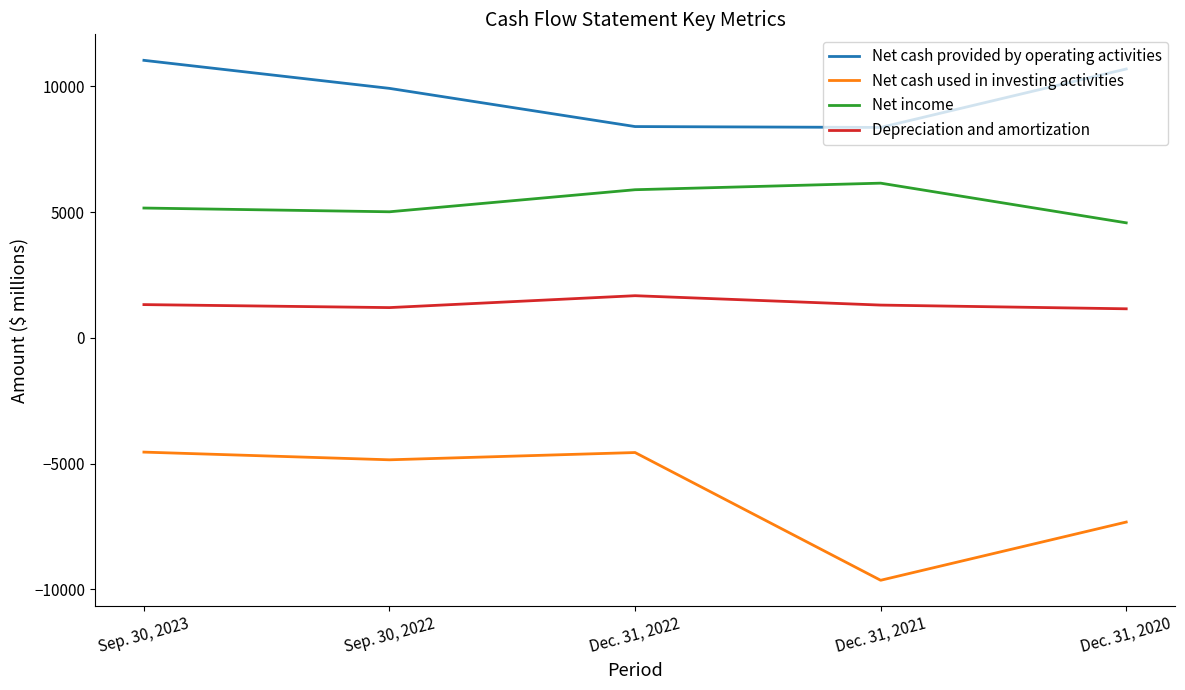

What position from the left is Sep. 30, 2023?

1